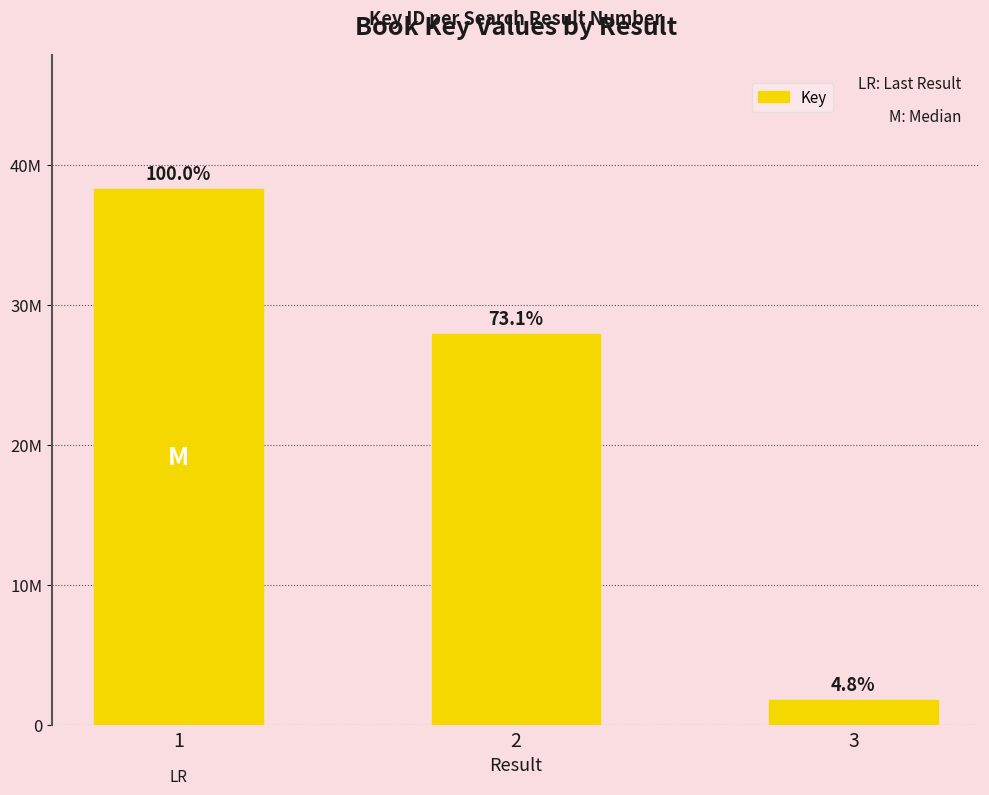

Are the bars horizontal?

No